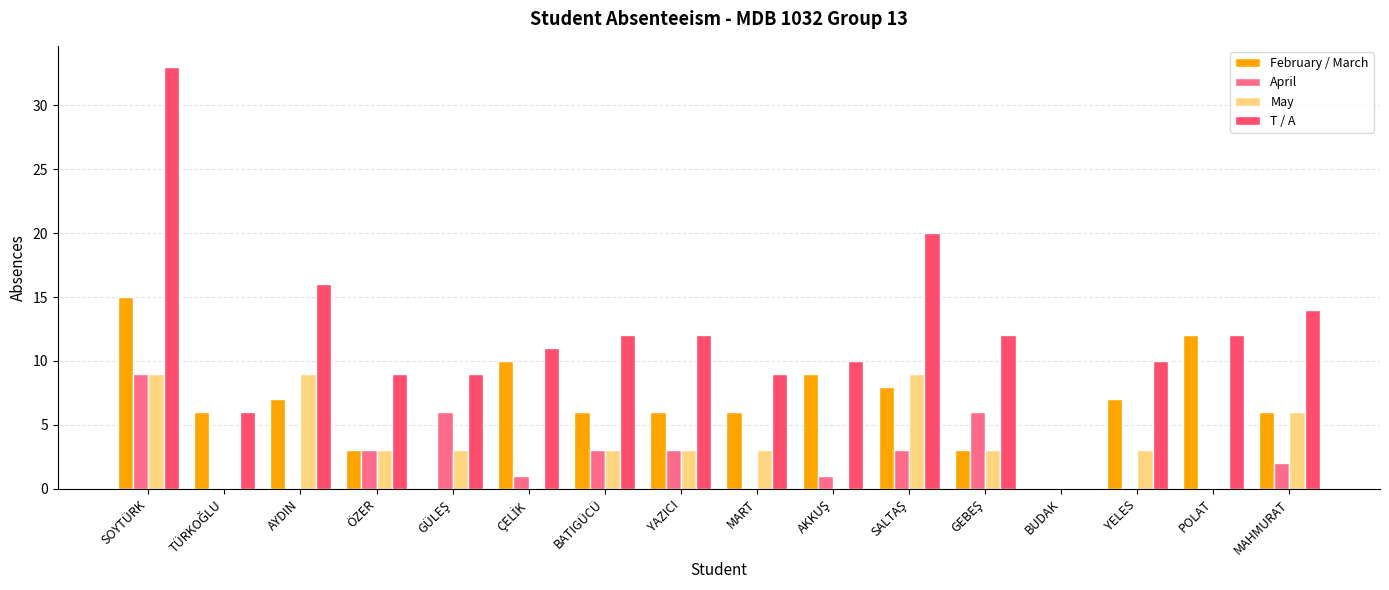

At which label does February / March reach its peak?

SOYTÜRK